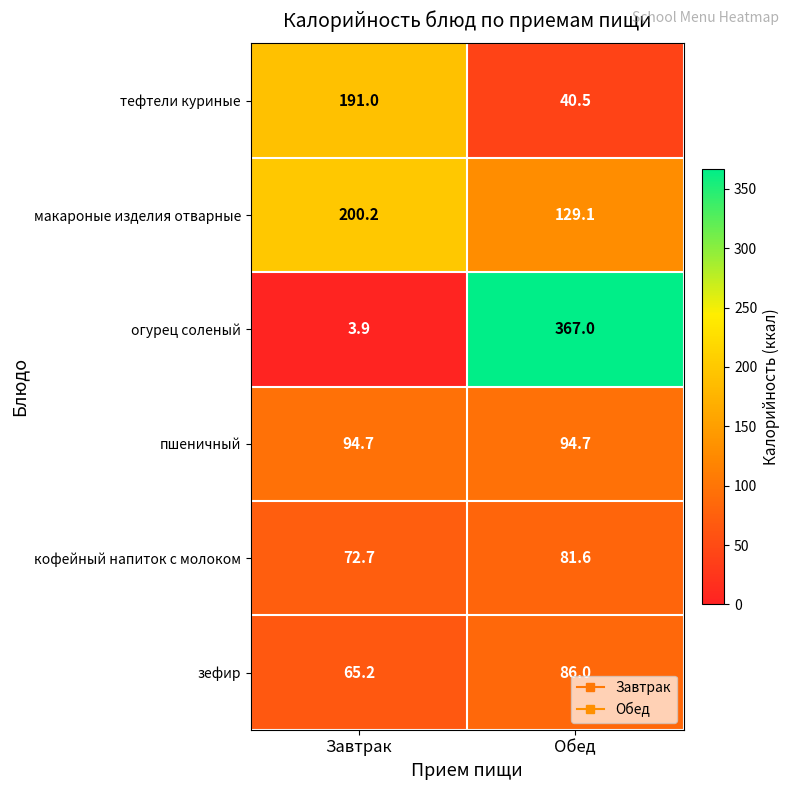

The кофейный напиток с молоком series shows 18.3 at Обед. True or false?

False